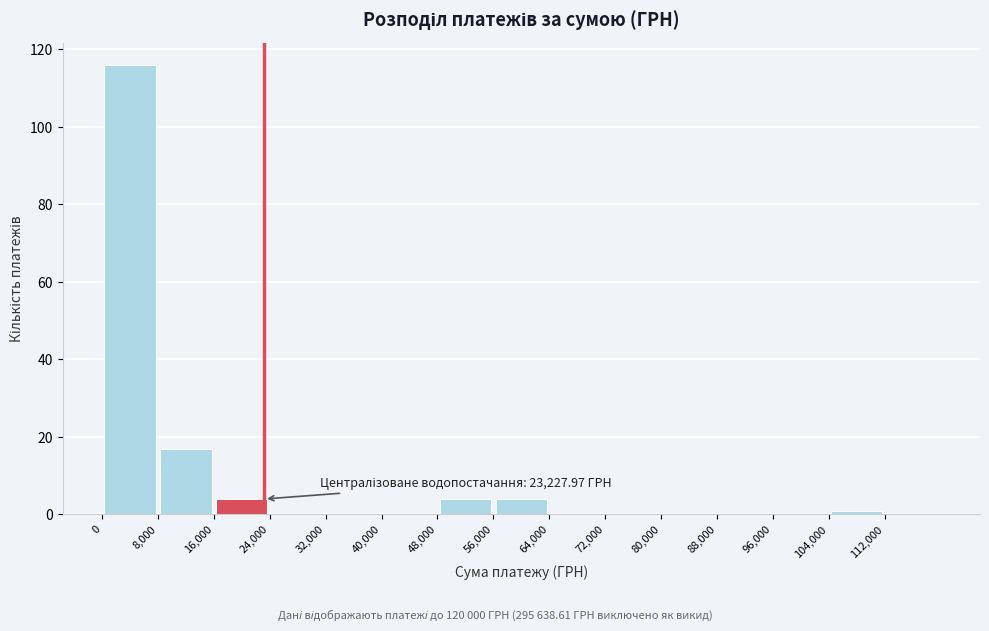

Which range on the x-axis has the tallest bar?

0 to 8000